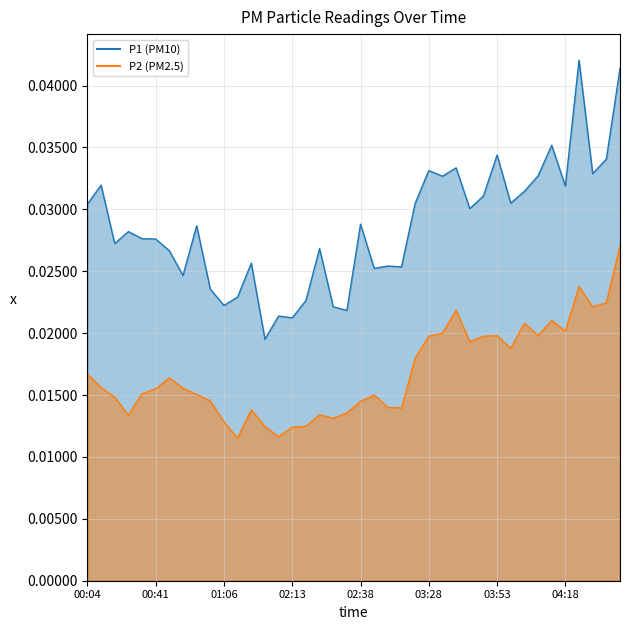

How many lines are shown in the chart?

2